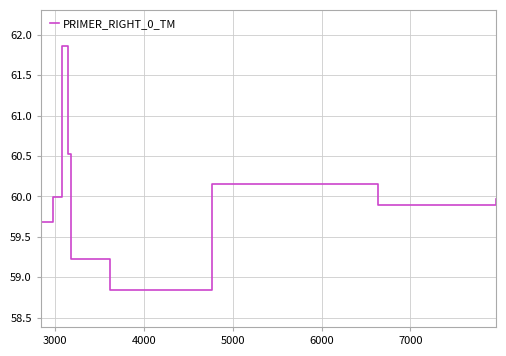

What is the smallest value displayed?

58.8